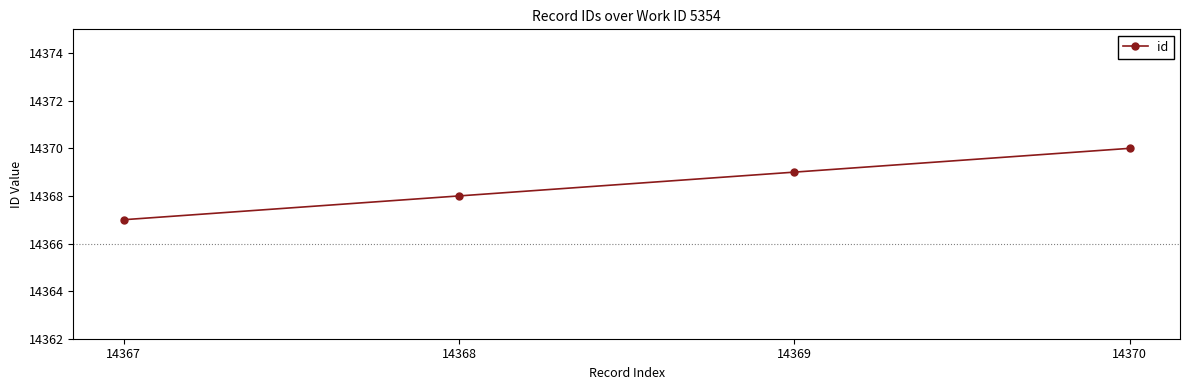

How many lines are shown in the chart?

1